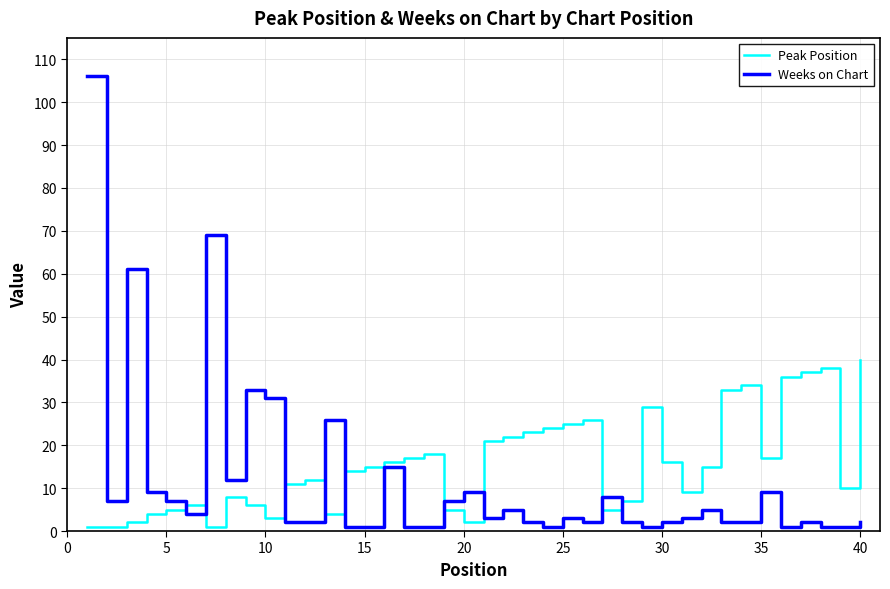

Which series has the largest total across all categories?

Peak Position